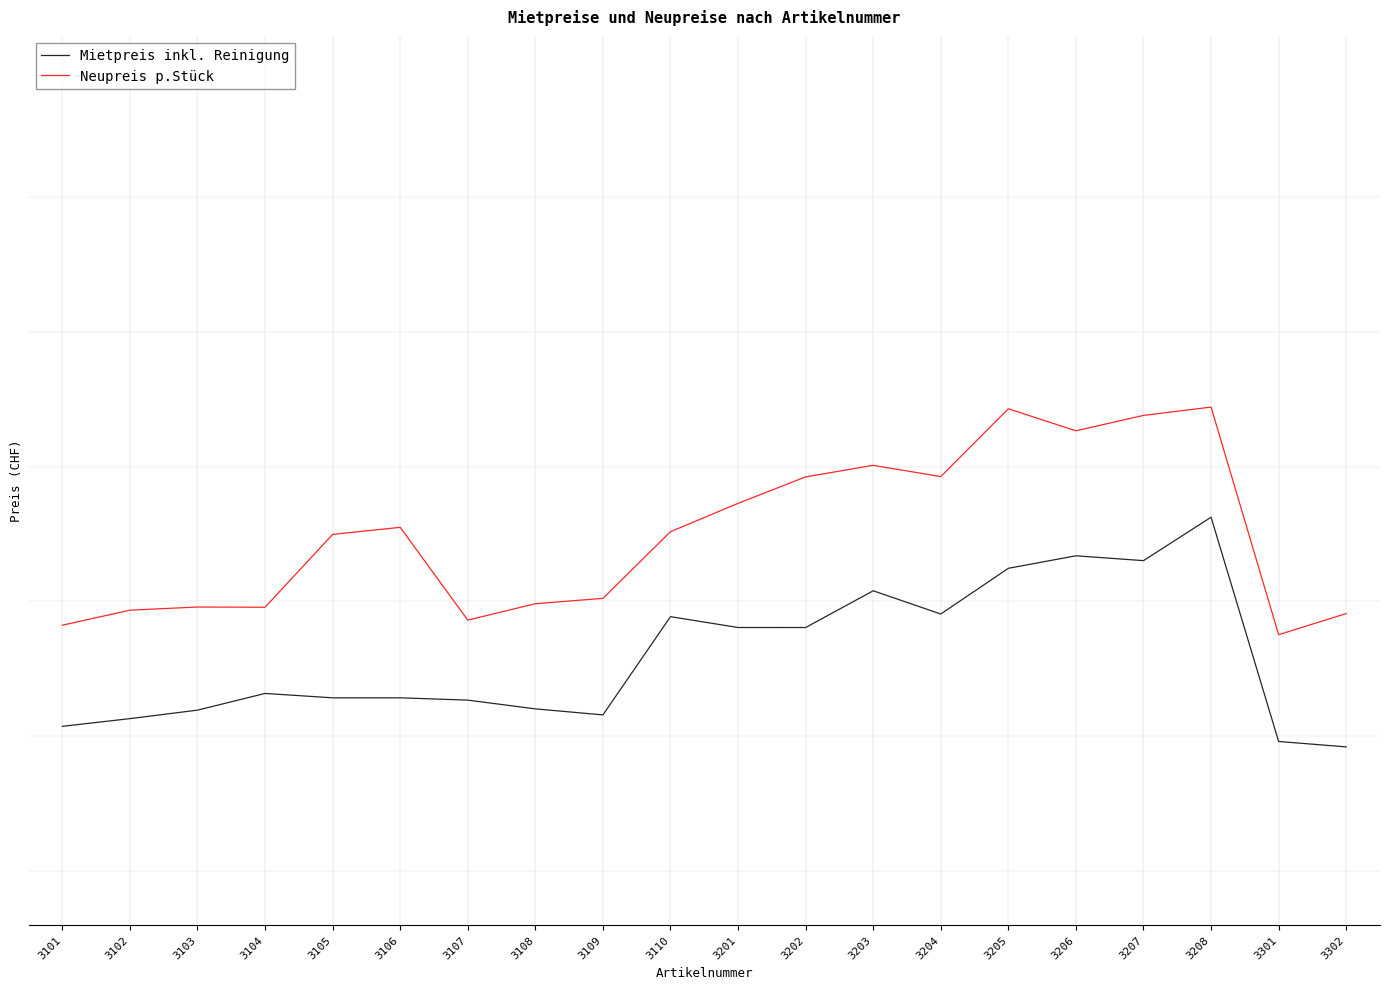

True or false: Neupreis p.Stück and Mietpreis inkl. Reinigung cross at least once.

False